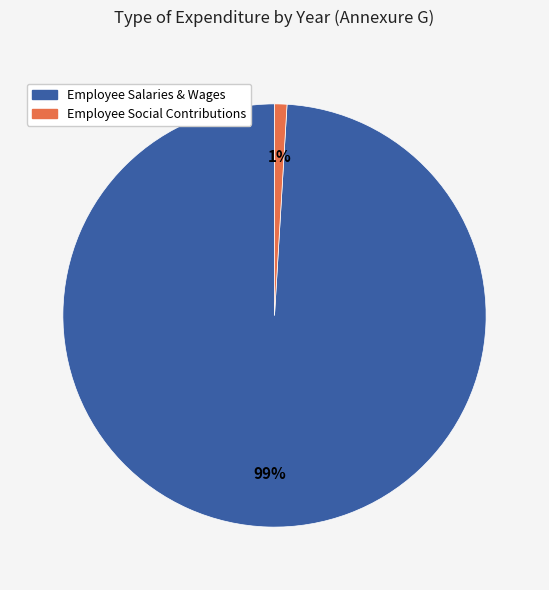

What is the largest slice in the pie chart?

Employee Salaries & Wages